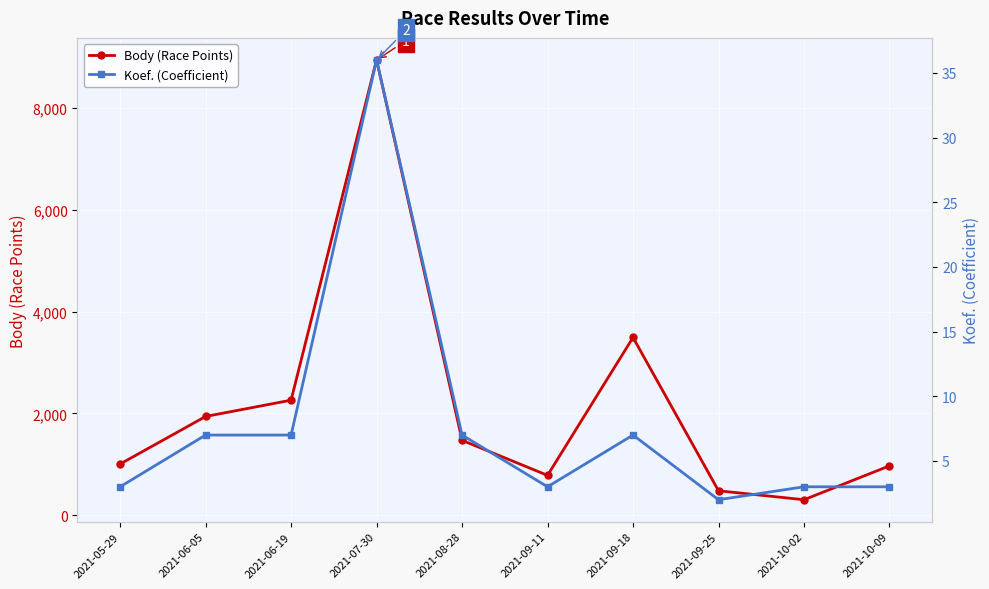

In Koef. (Coefficient), how many points are lower than both neighbors (excluding endpoints)?

2